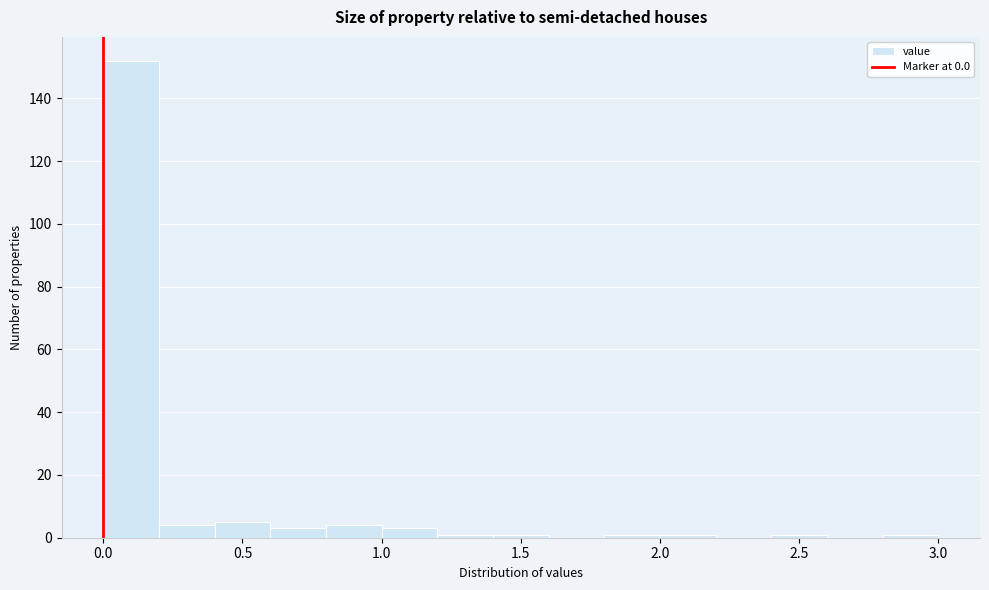

How tall is the bar that spans 0.0 to 0.2 on the x-axis? The values are not printed on the chart, so give them approximately, as read against the axis.

152